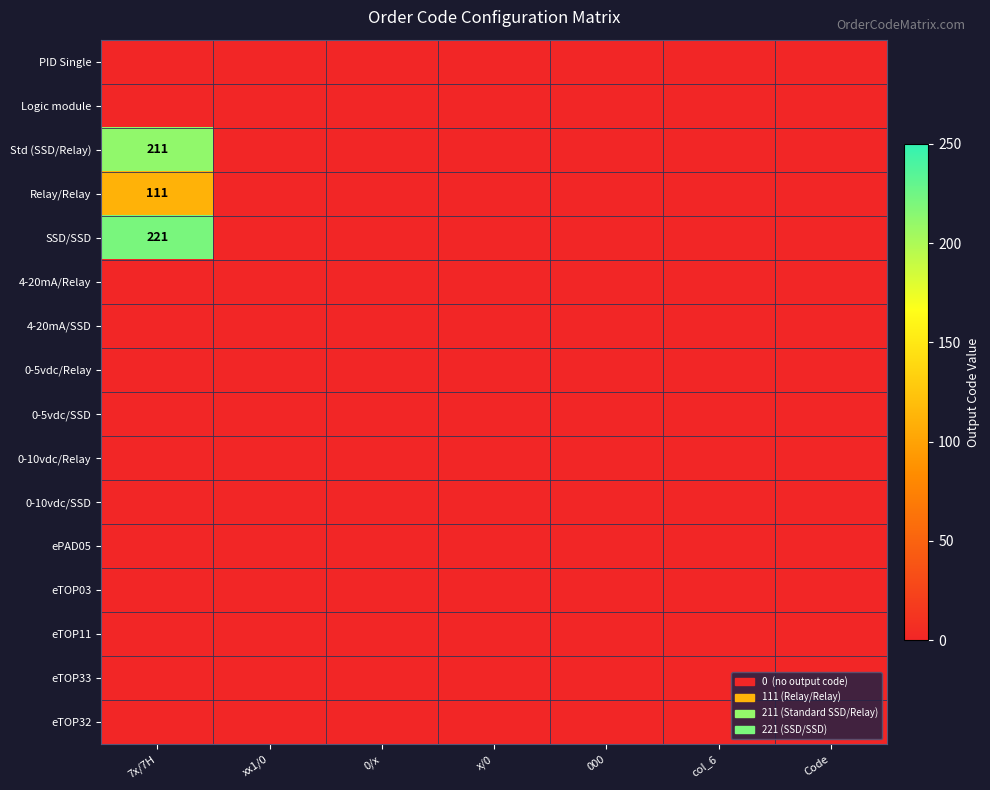

True or false: SSD/SSD has a value of 114 at 7x/7H.

False